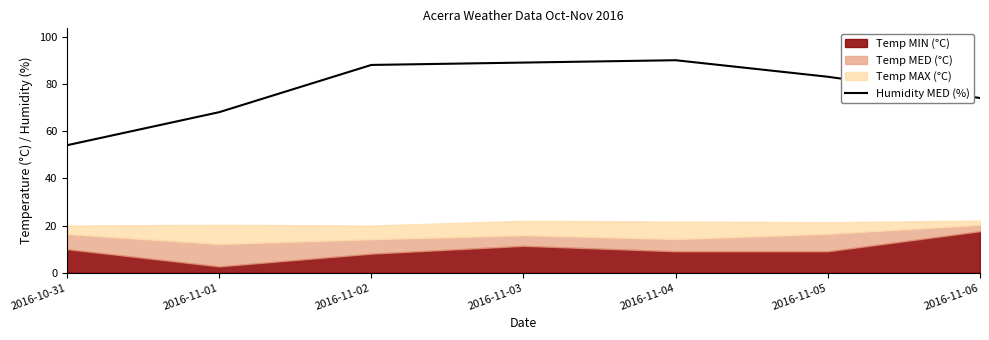

At which label does the data first exceed 83?

2016-11-02